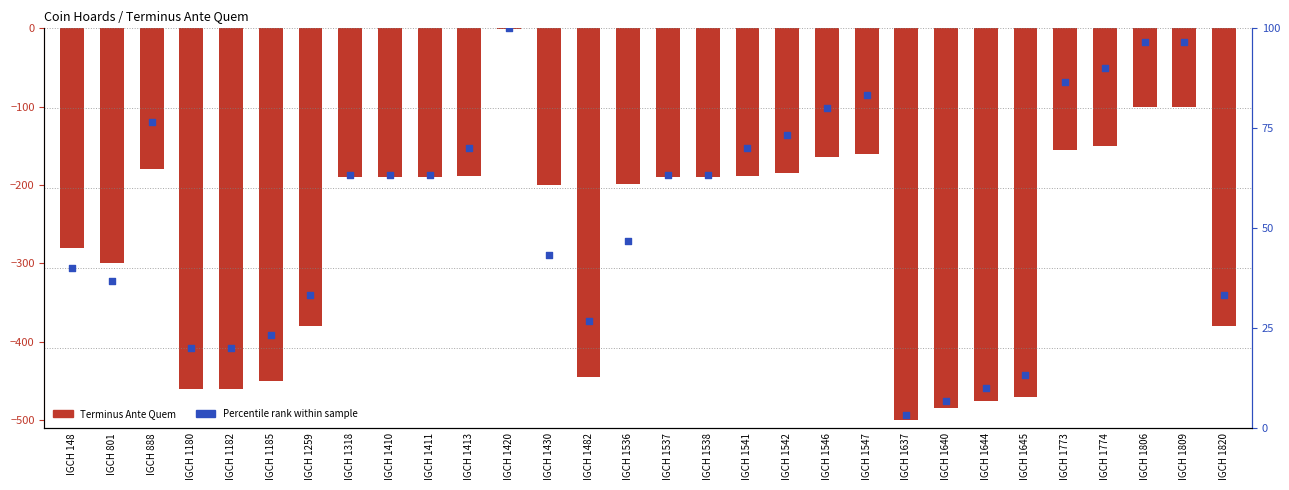

What is the total value across all series at IGCH 1640?

-478.3